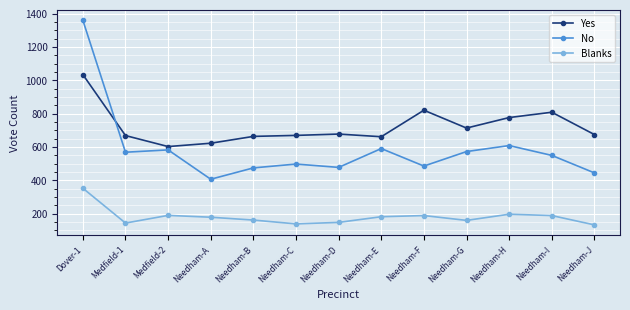

Does the chart have visible grid lines?

Yes